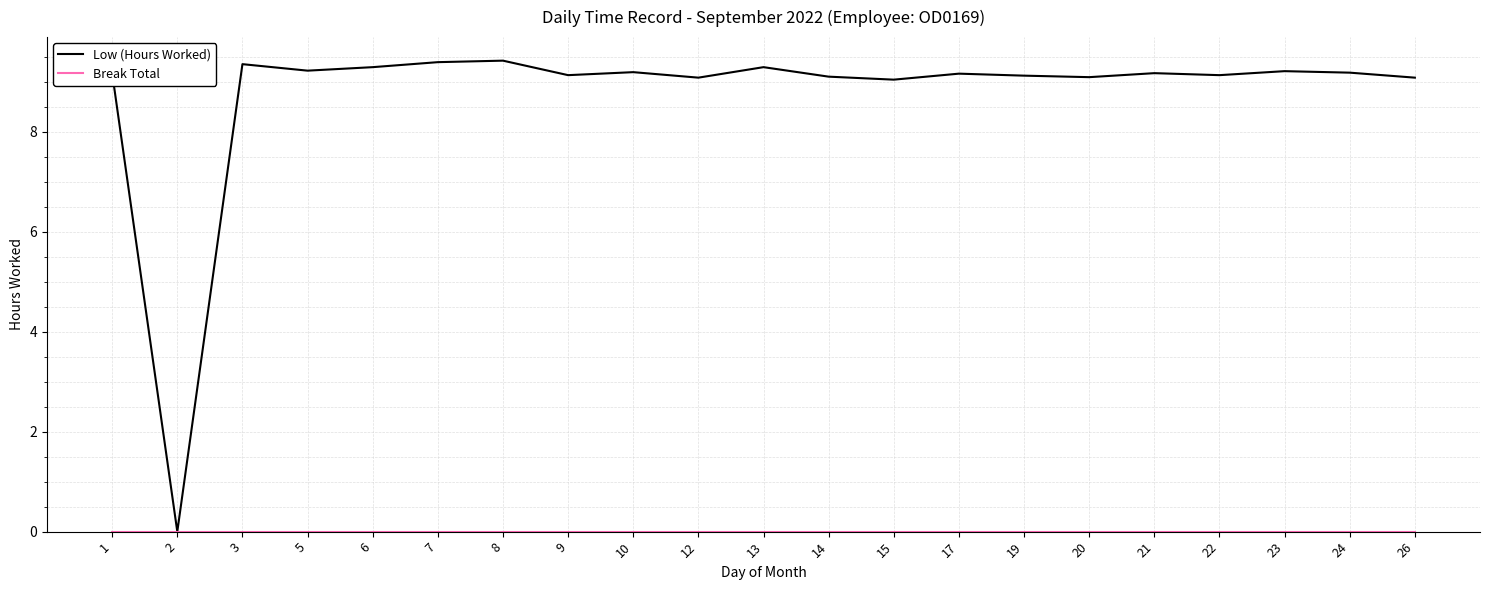

How many categories are shown in the chart?

21